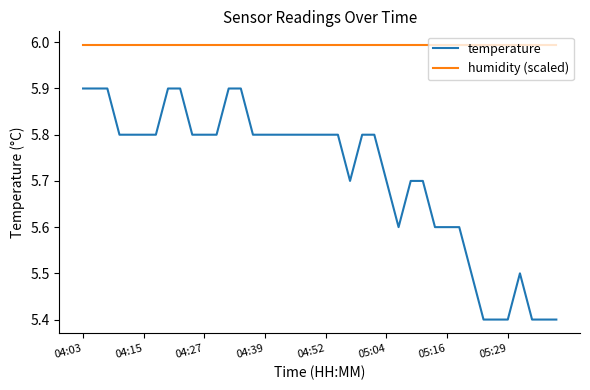

What is the lowest value of the humidity (scaled) series?

6.0